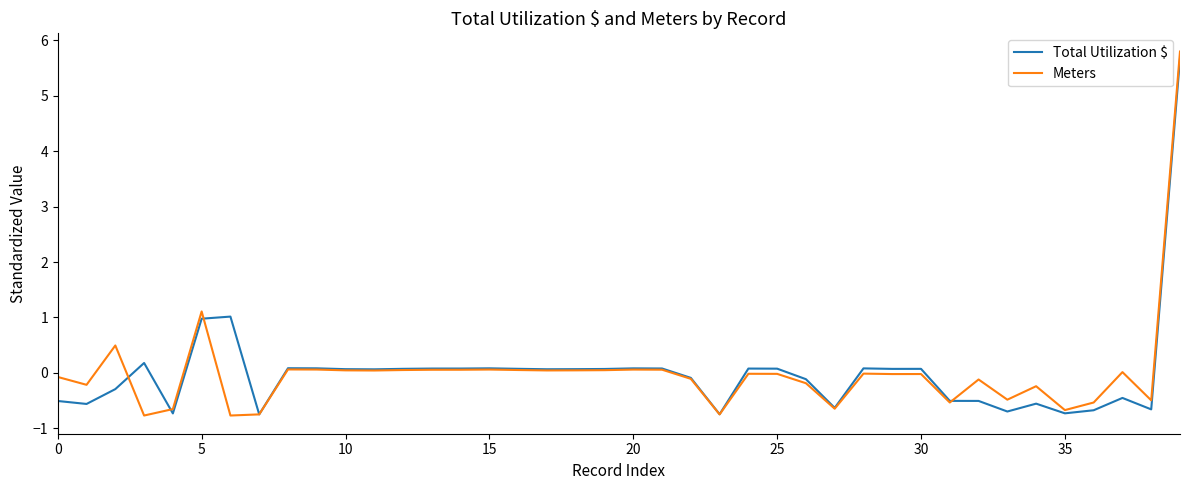

How many lines are shown in the chart?

2